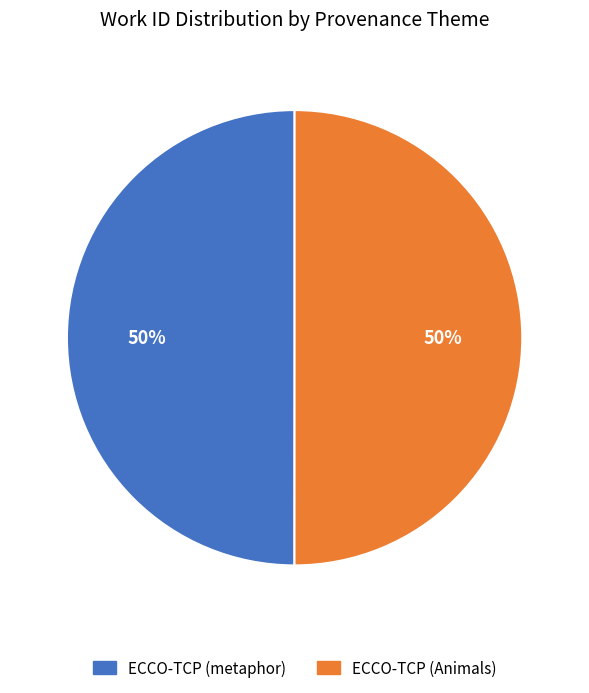

What percentage is the ECCO-TCP (Animals) slice, to the nearest percent?

50%